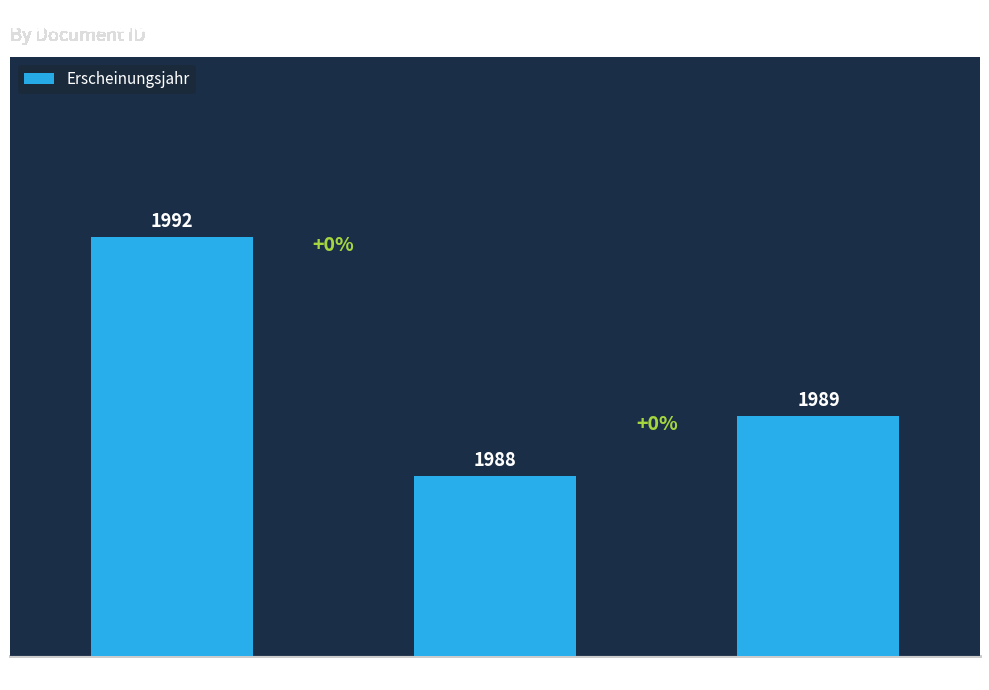

Does the chart contain any negative values?

No